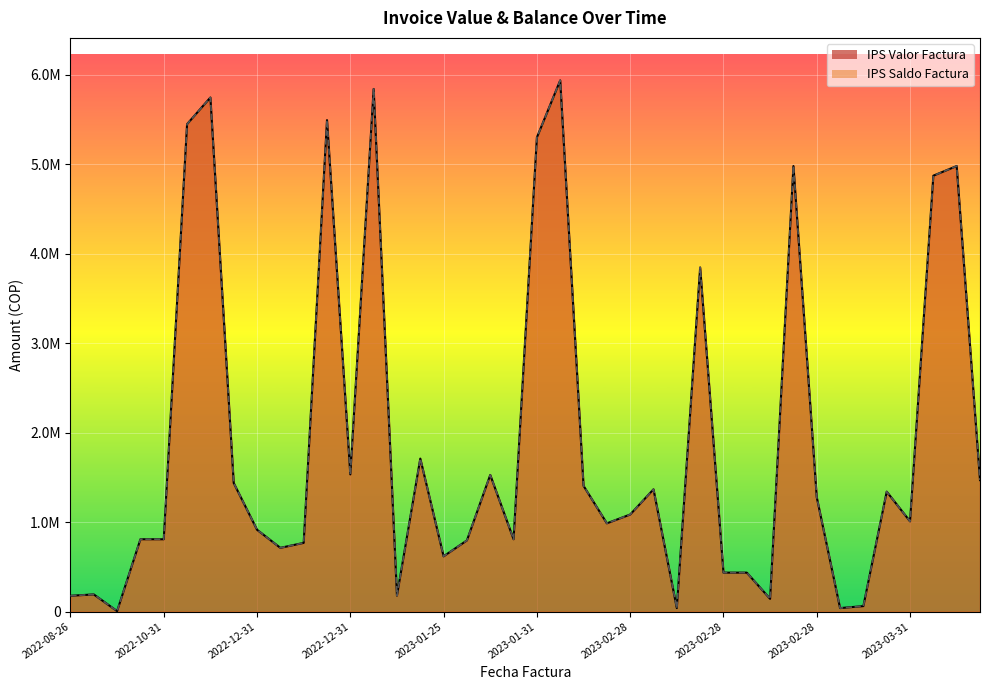

What is the difference between the maximum and second lowest values in the IPS Valor Factura series?

5898602